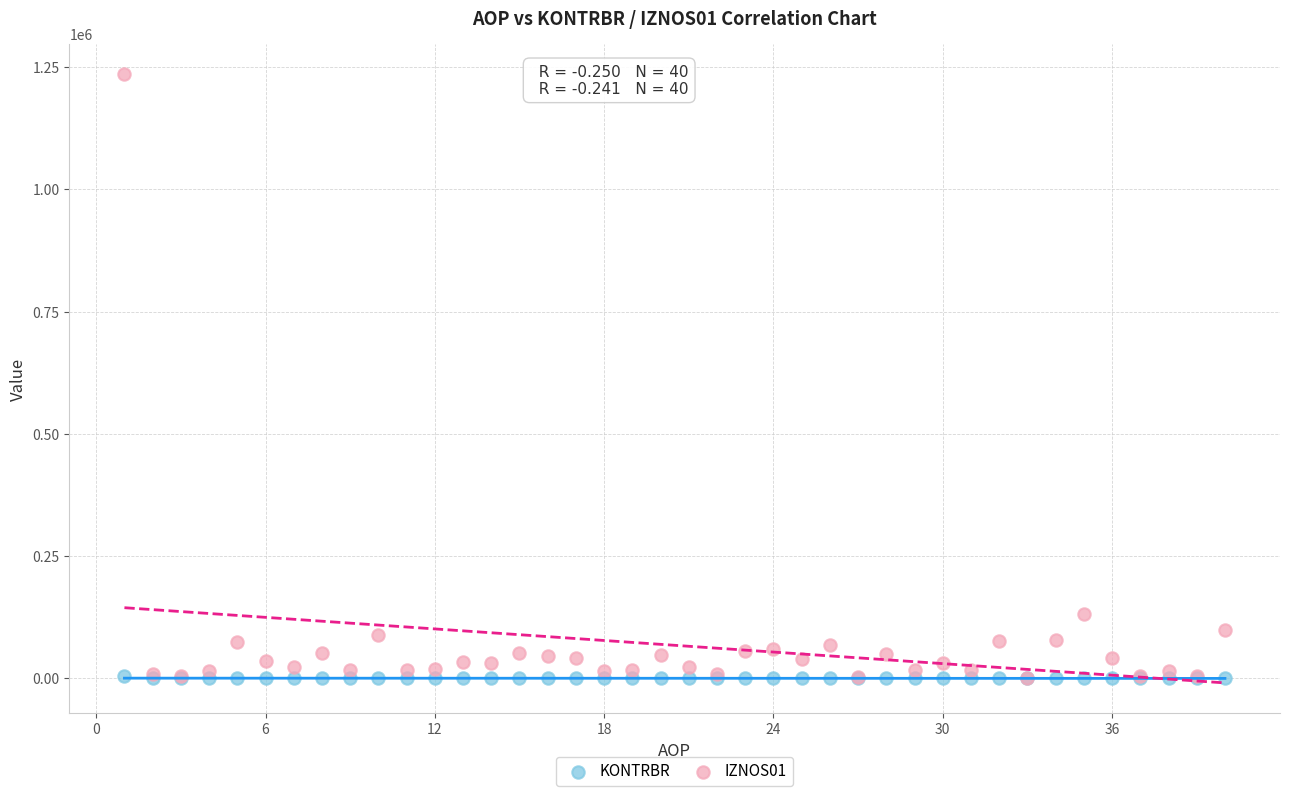

Across all series, what Y value is closest to 617455?

130987.3